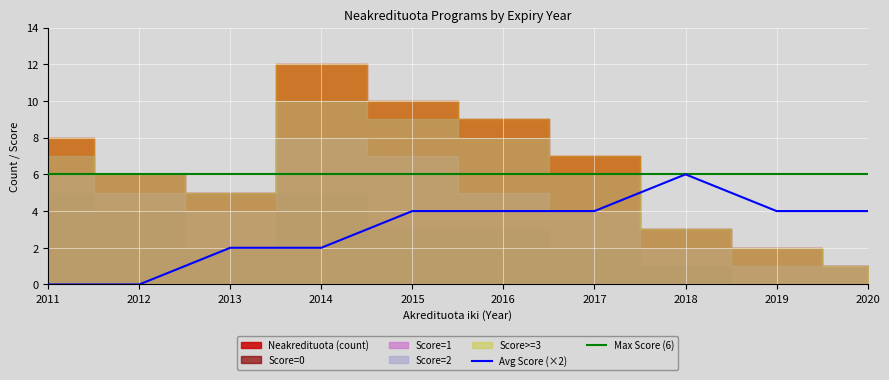

Which series ends up on top after the final intersection of Score=1 and Score=0?

Score=0